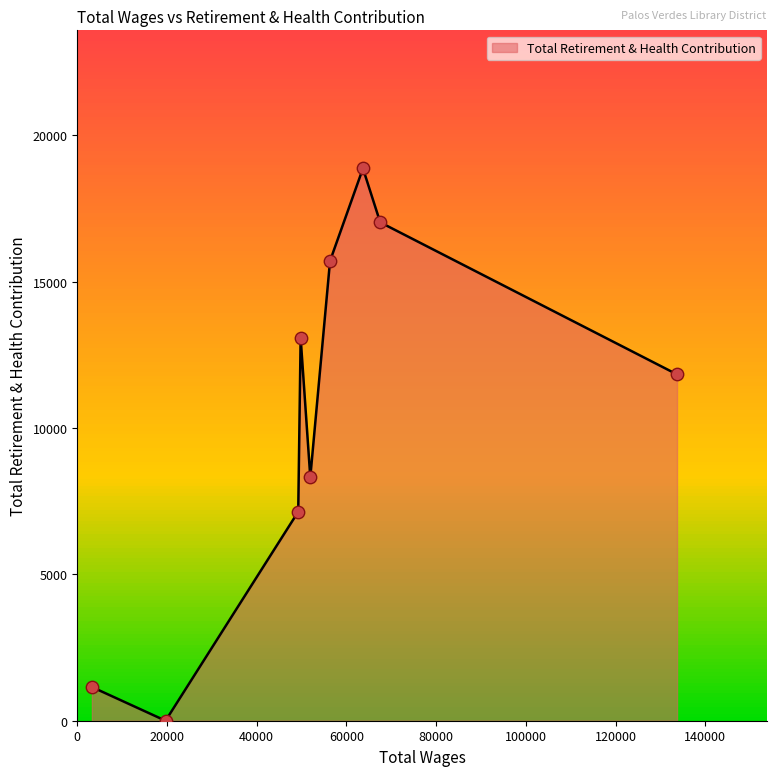

Which has a higher value, 56336.0 or 67517.0?

67517.0